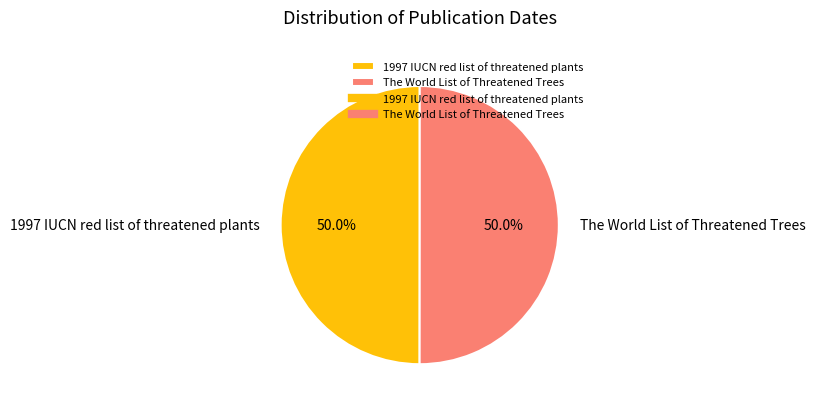

What portion of the pie excludes 1997 IUCN red list of threatened plants?

50.0%